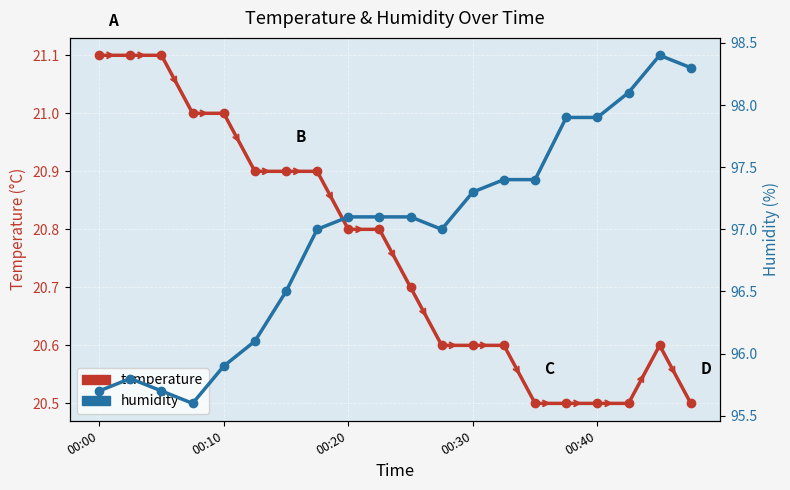

Rank the series by their maximum value, from highest to lowest.

humidity, temperature